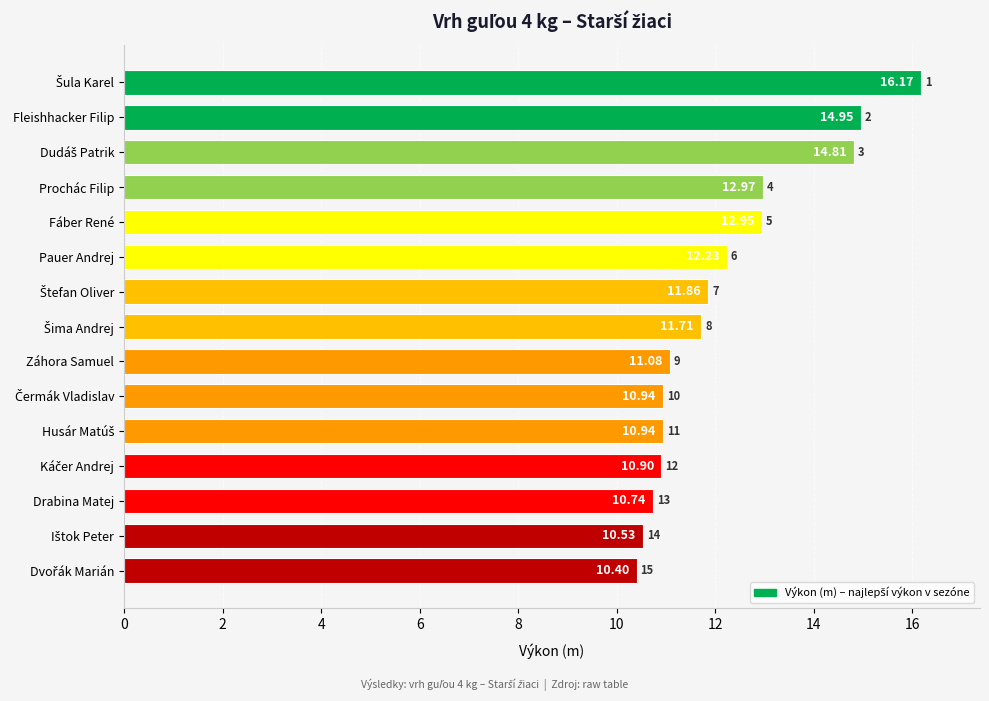

What is the label of the 7th bar from the bottom?

Záhora Samuel